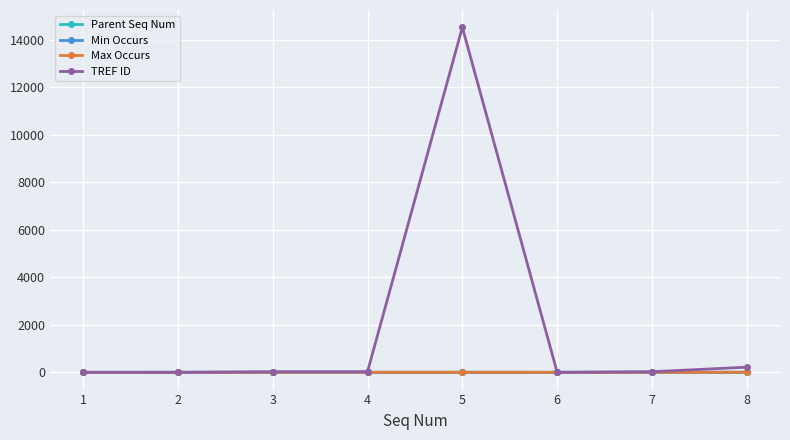

The value of TREF ID at 1 is 0. True or false?

True